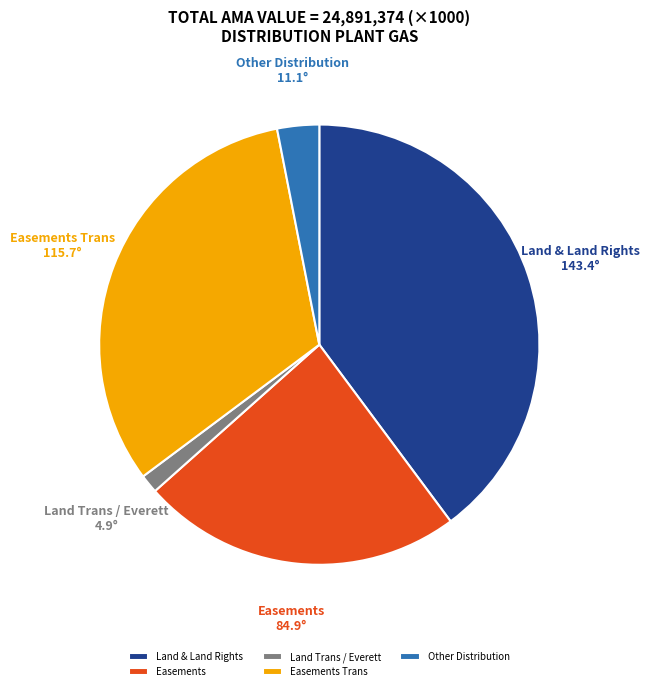

The Easements slice represents 24% of the pie. True or false?

True